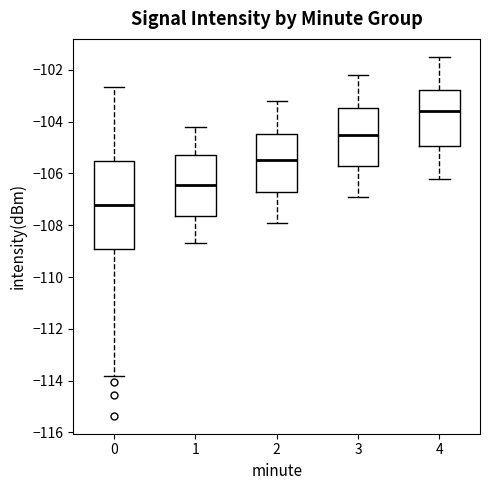

Which box has the lowest median line?

0